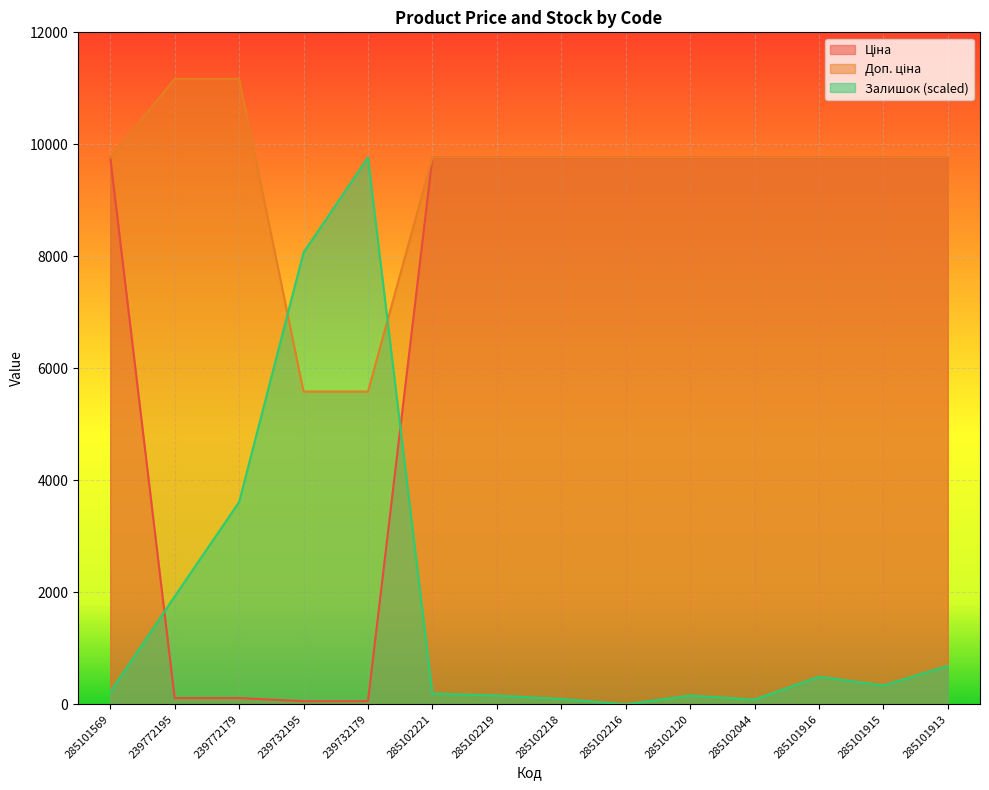

Where do Залишок and Ціна first cross each other?

285101569 and 239772195